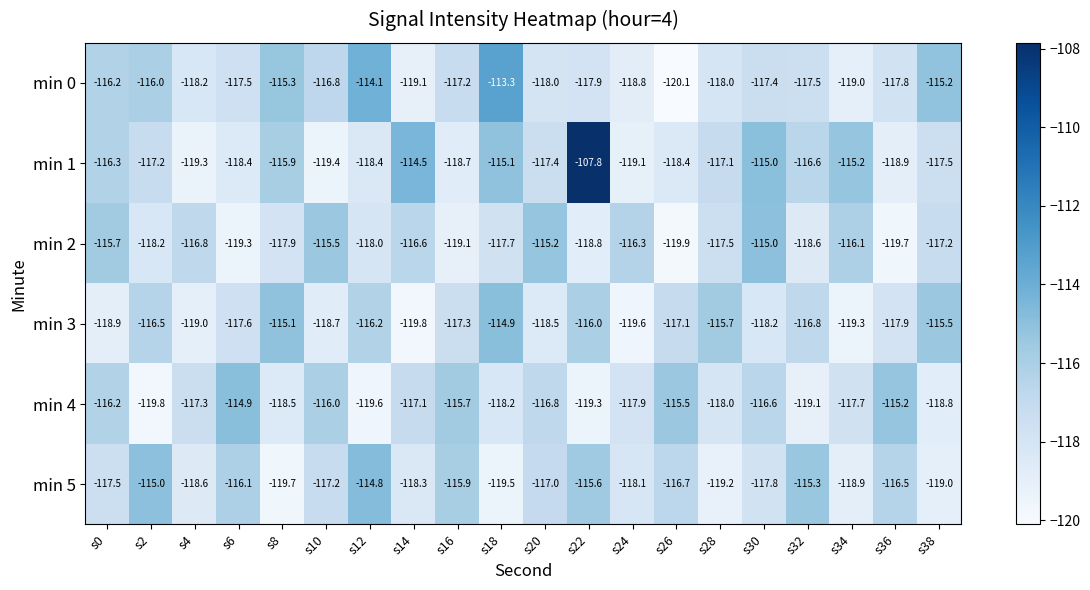

What is the sum of the min 2 values at s10 and s24?

-231.8